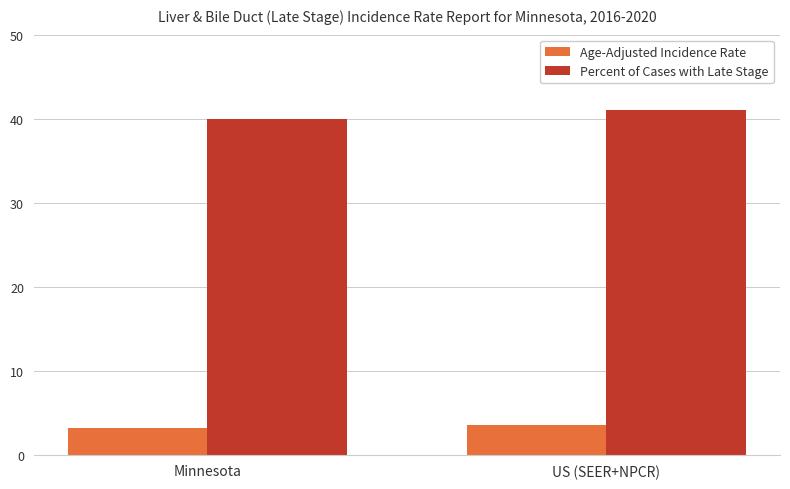

What is the average value of the Percent of Cases with Late Stage series?

40.5